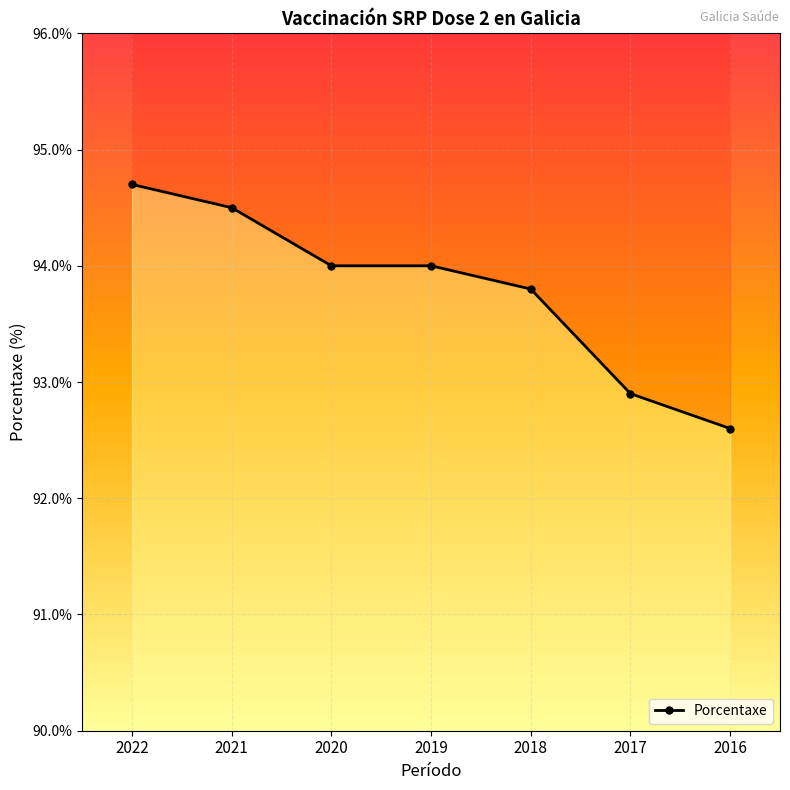

True or false: there are more than 2 points higher than both neighbors.

False